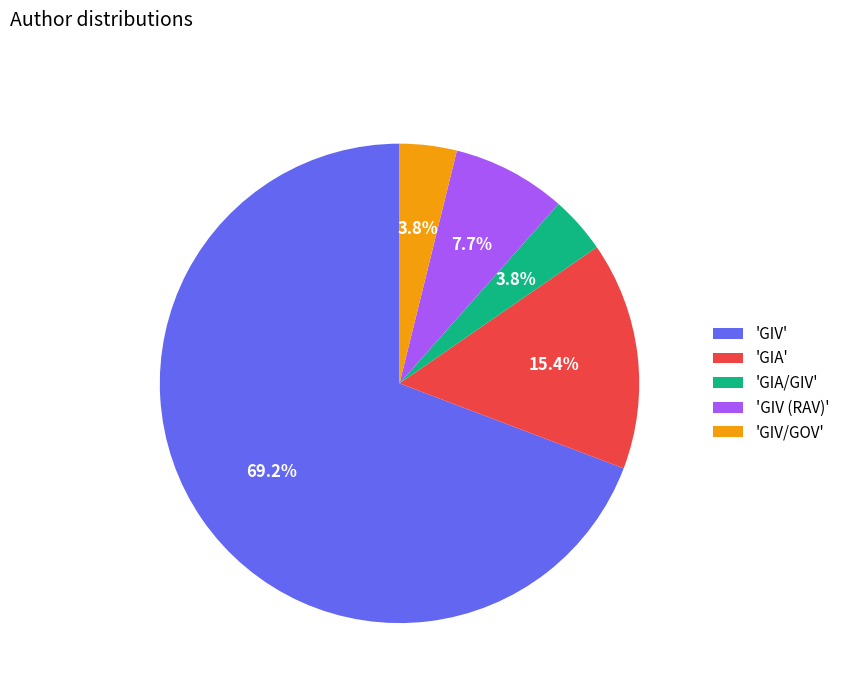

To the nearest percent, what is the average slice percentage?

20%